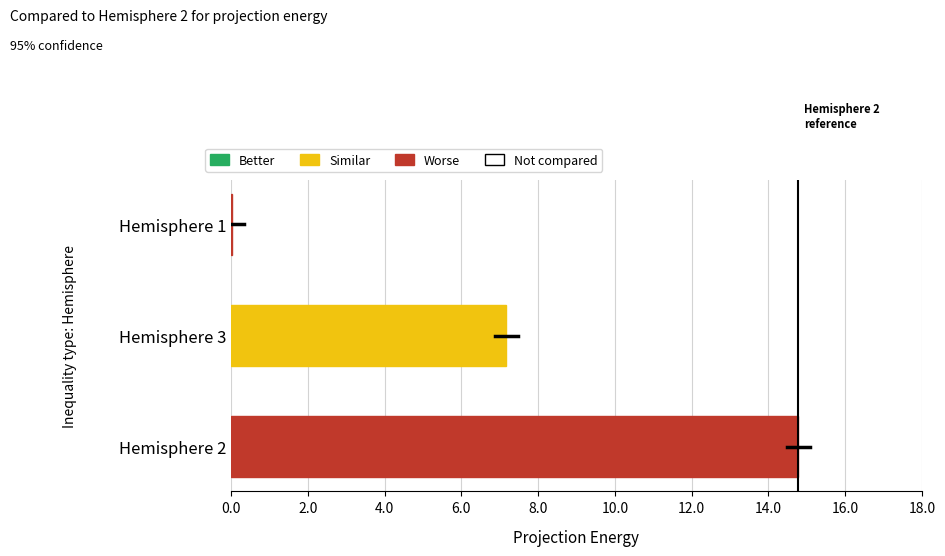

What is the maximum value shown in the chart?

14.8